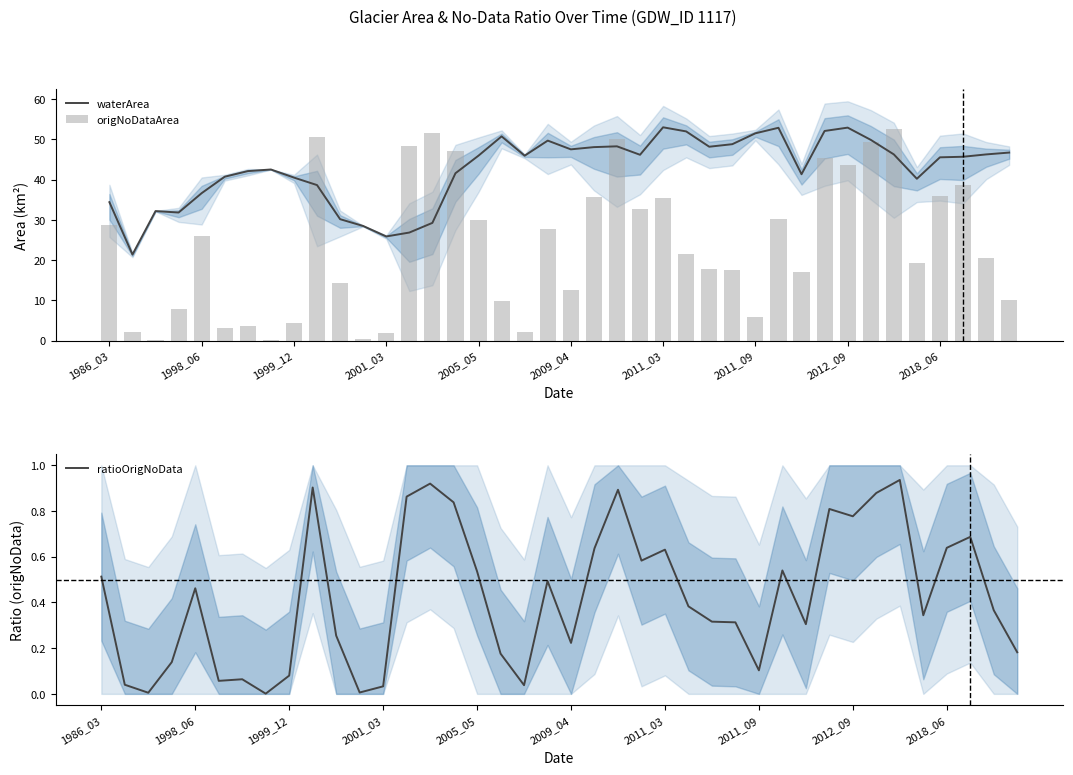

How many data points in waterArea are less than 45?

18